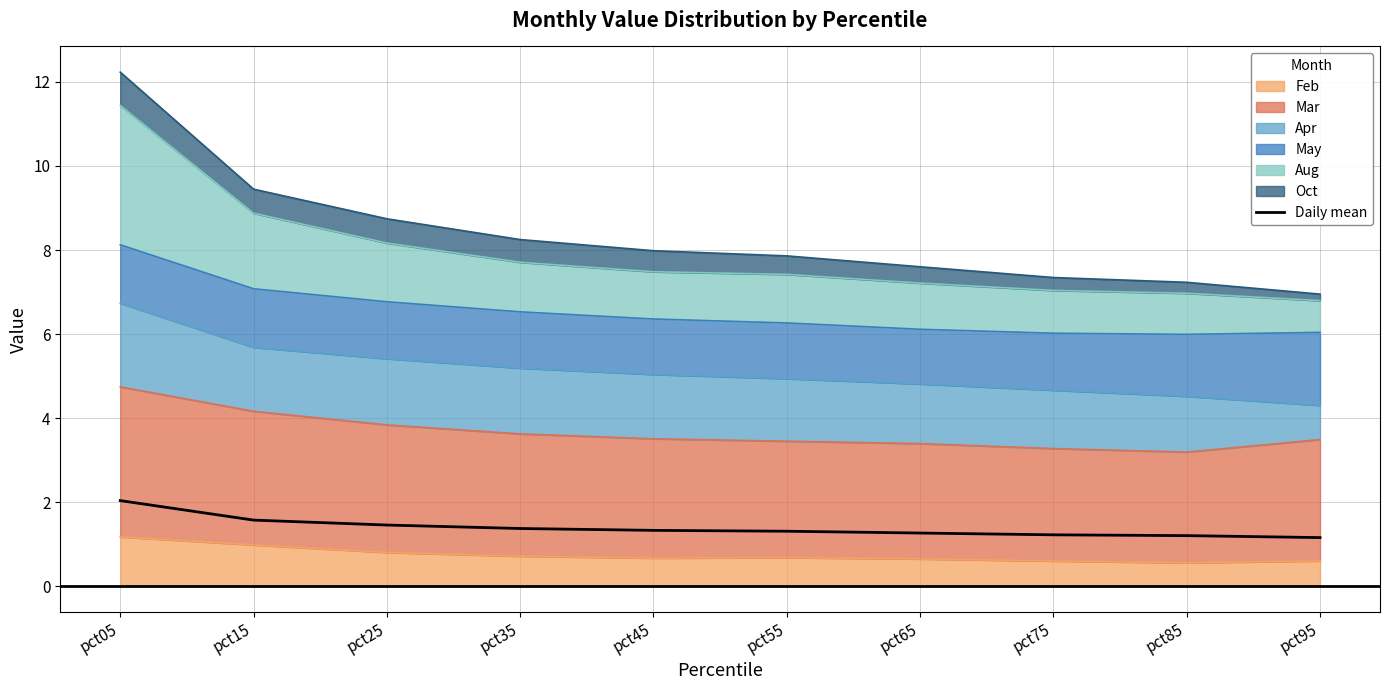

What is the value of the 8th point from the left?

1.2